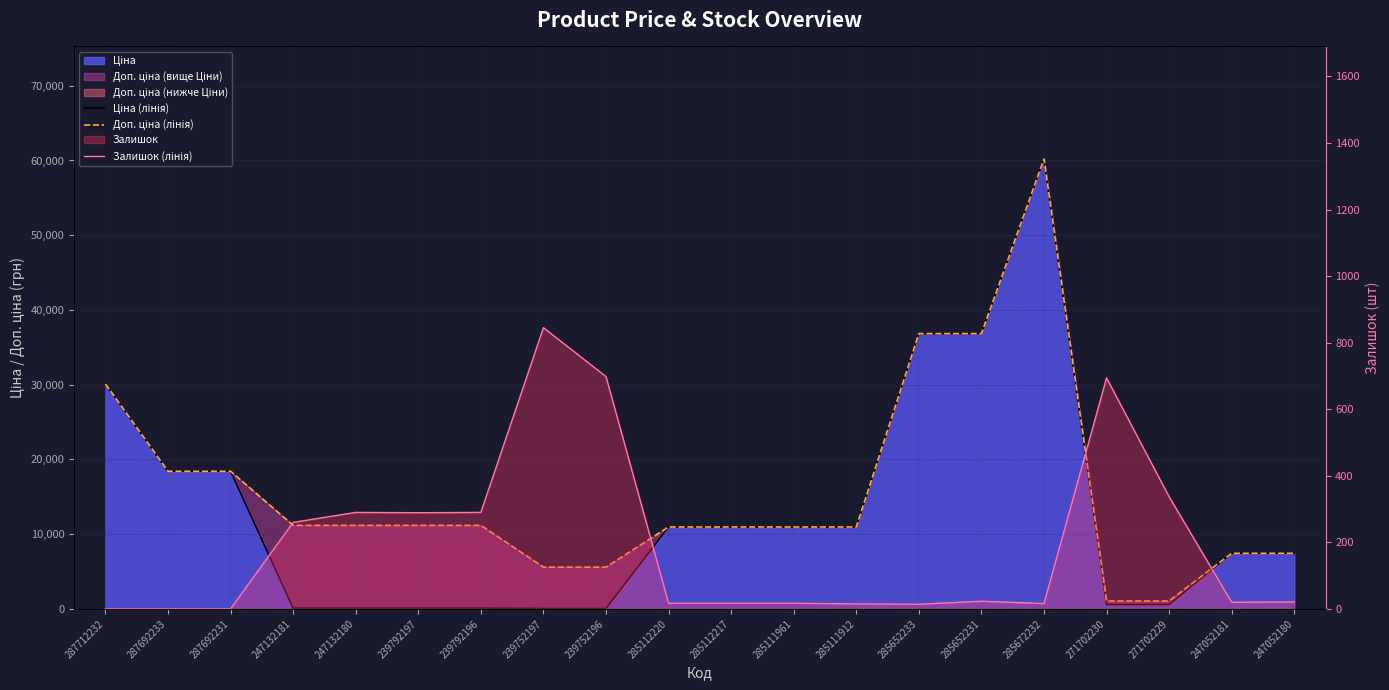

The Доп. ціна (лінія) series shows 1060.0 at 271702230. True or false?

True